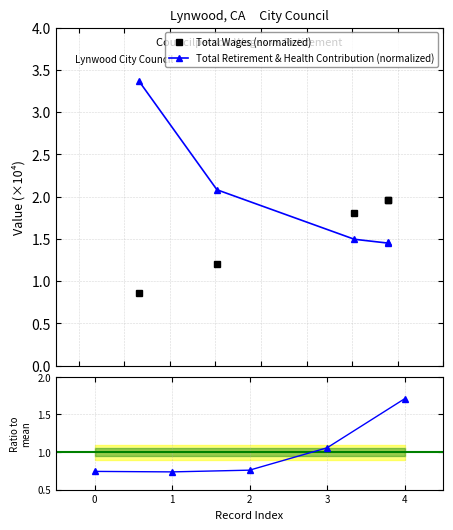

True or false: Ratio to mean has more than 2 interior local peaks.

False